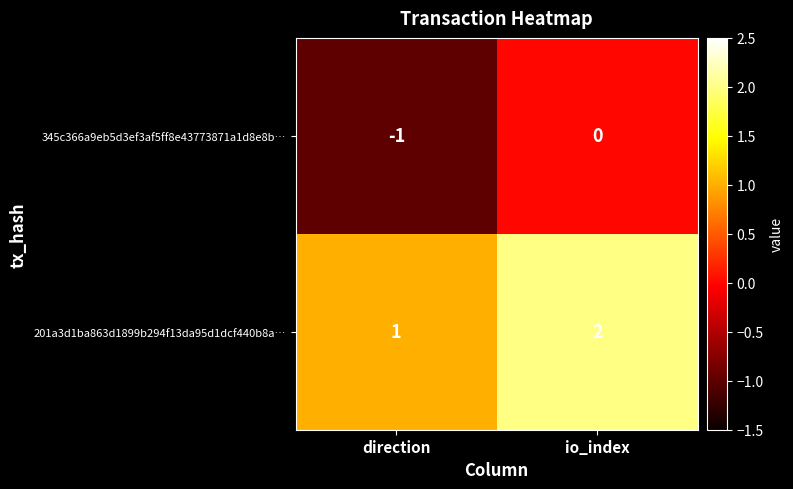

At which label is 345c366a9eb5d3ef3af5ff8e43773871a1d8e8b… closest to 0?

io_index